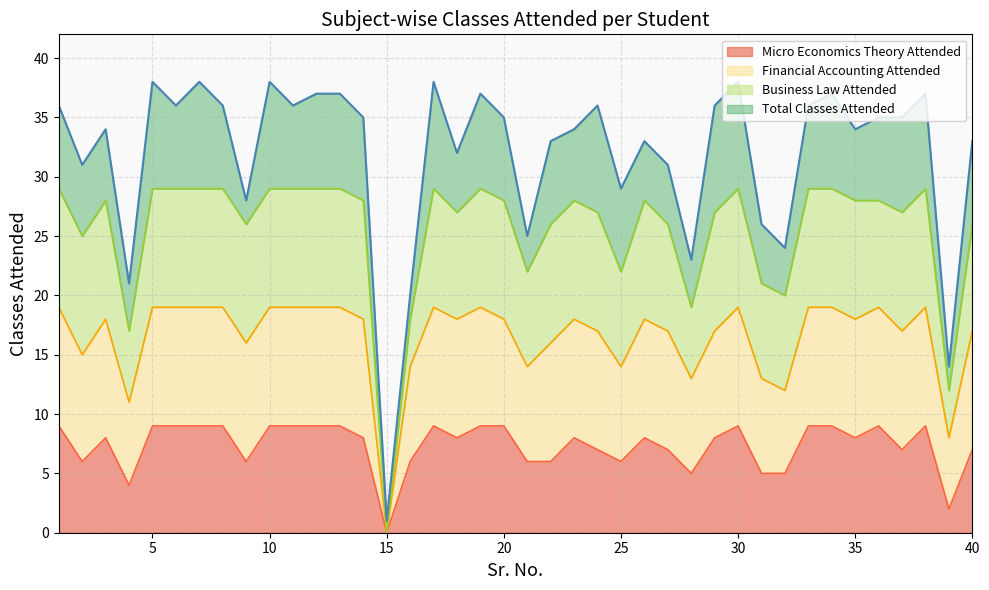

What is the difference between the second highest and second lowest values in the Total Classes Attended series?

24